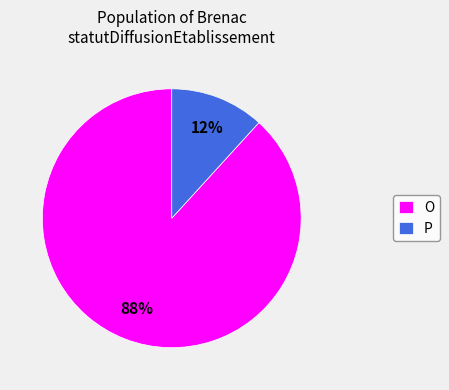

The O slice represents 88% of the pie. True or false?

True